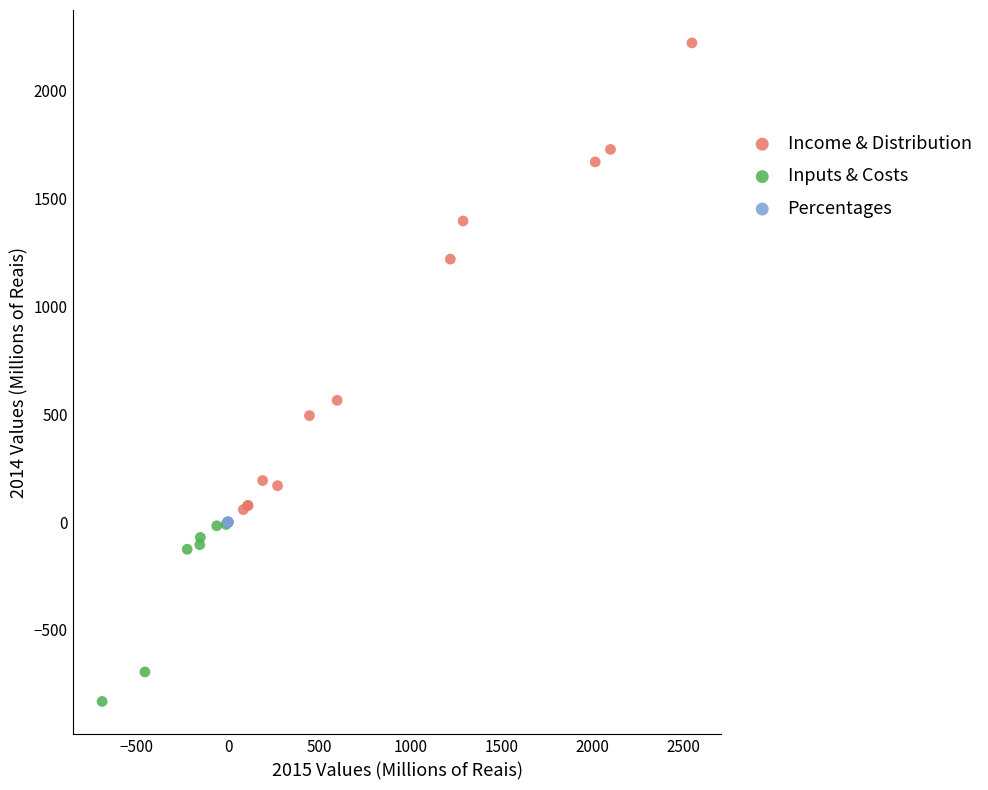

Which series has the widest spread of Y values?

Income & Distribution